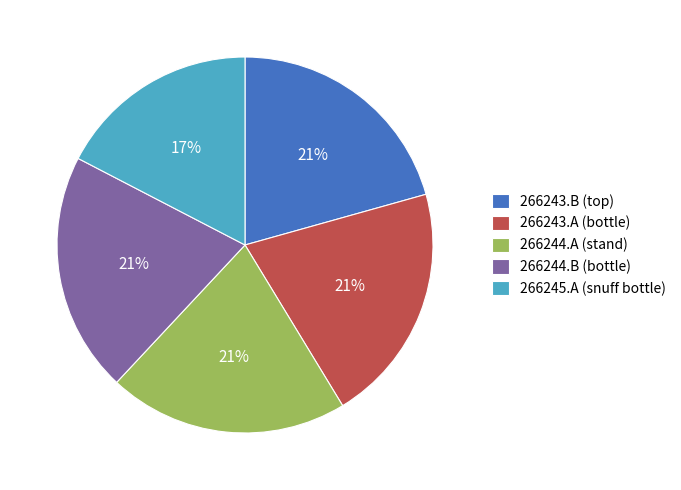

What percentage is the 266244.A (stand) slice, to the nearest percent?

21%